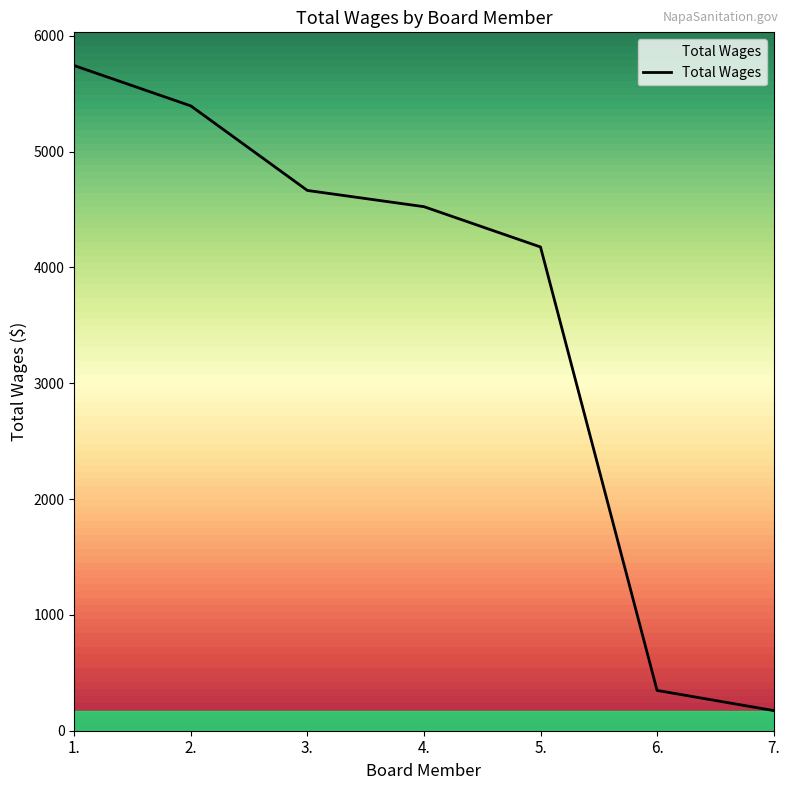

What is the minimum value shown in the chart?

174